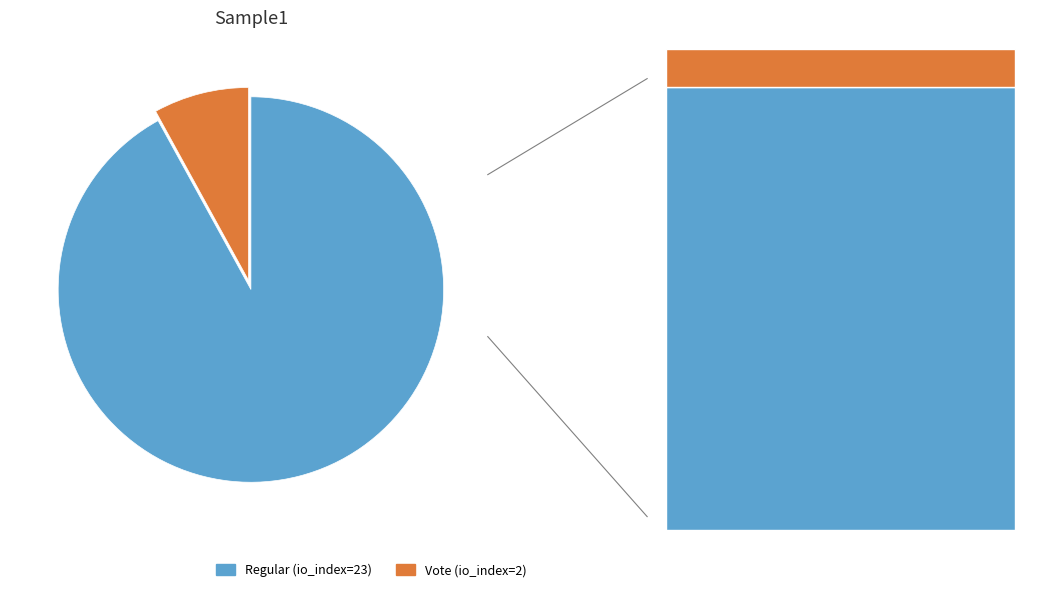

True or false: Vote (io_index=2) accounts for 17% of the total.

False